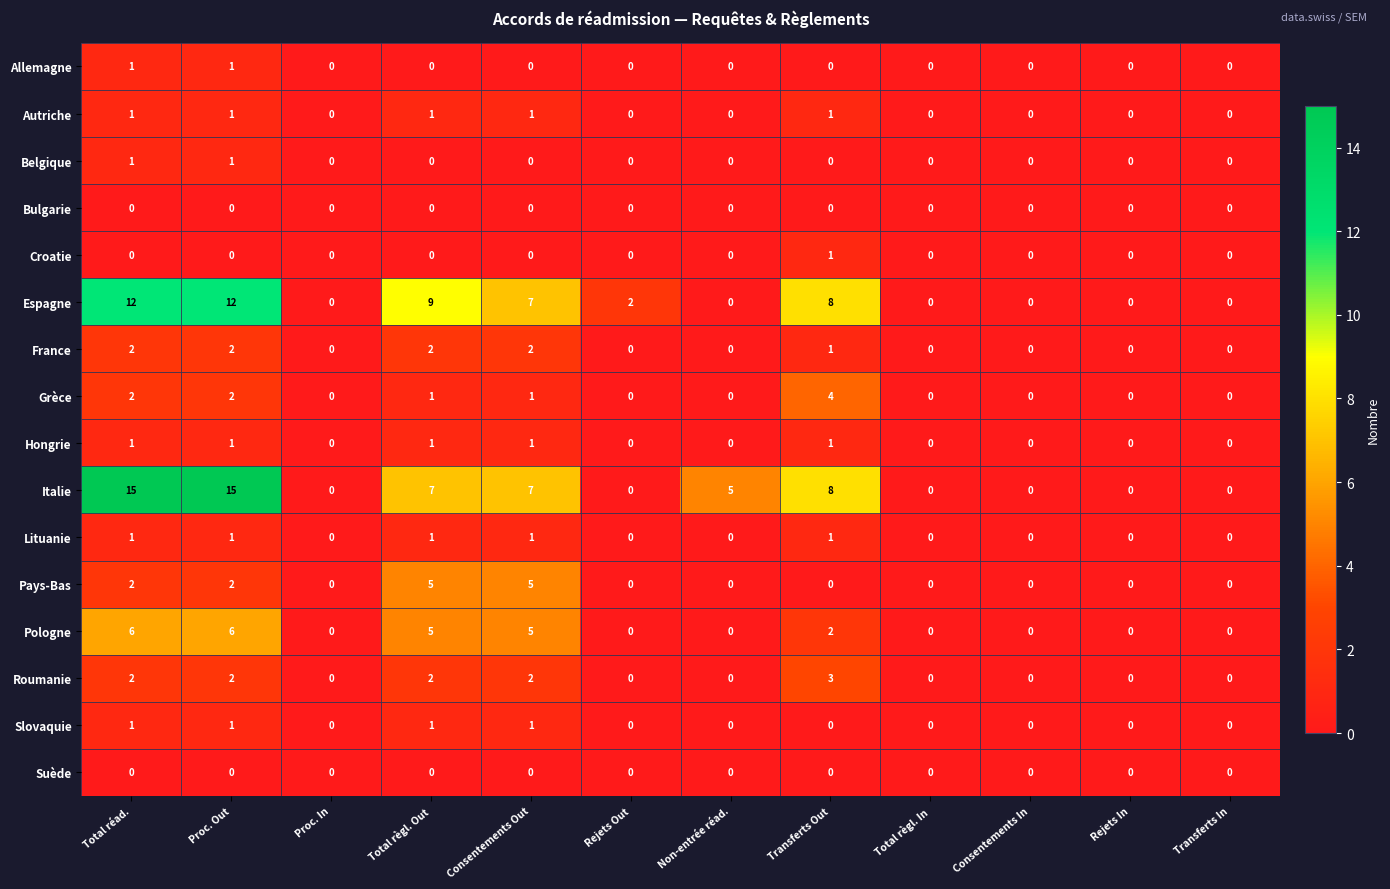

What is the spread (max minus min) of values at Consentements Out?

7